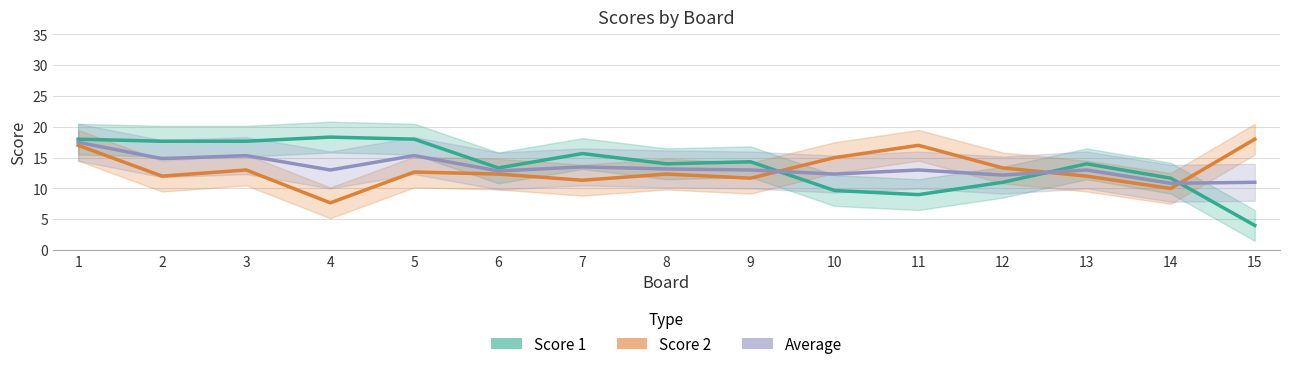

List the series in order of their peak value, lowest first.

Average, Score 2, Score 1